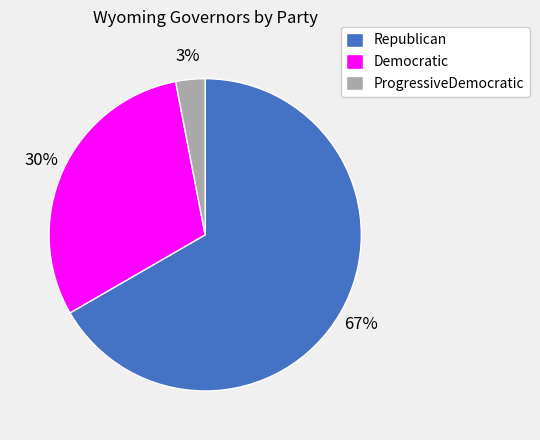

Rank the categories by value from lowest to highest.

ProgressiveDemocratic, Democratic, Republican